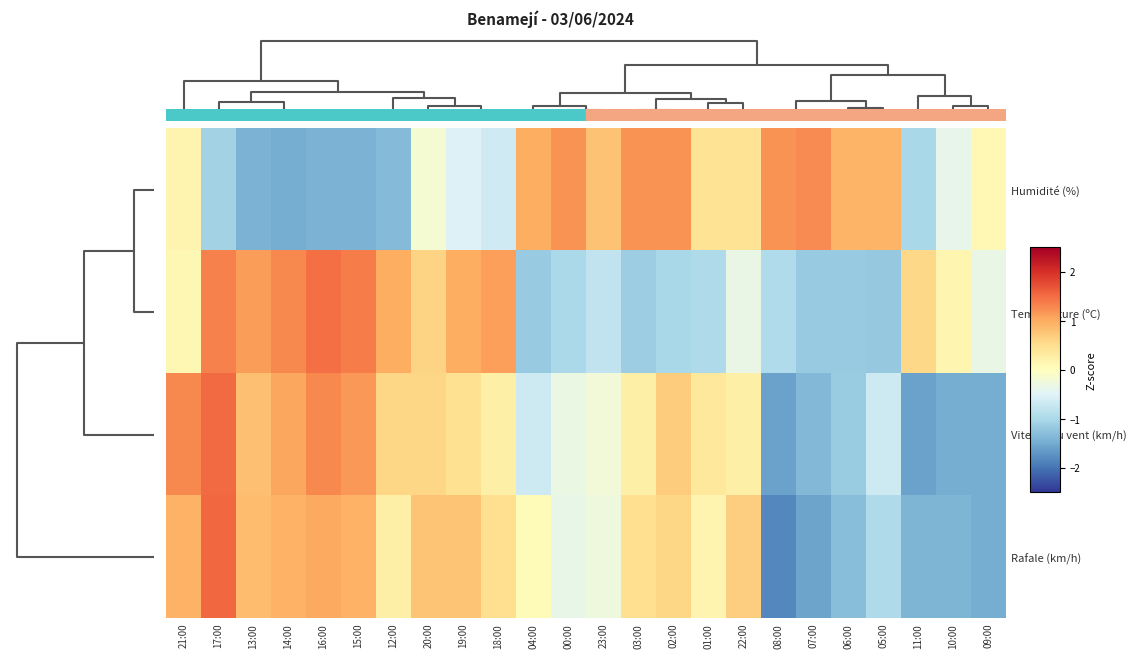

What is the maximum value shown in the chart?

1.5